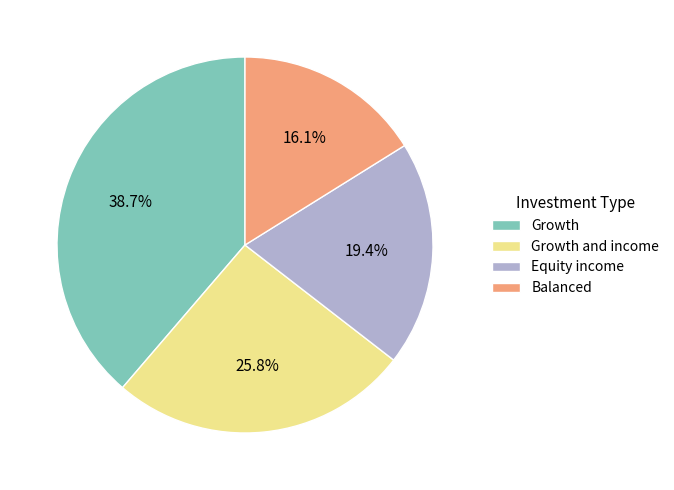

Is there any slice that represents more than half of the pie?

No